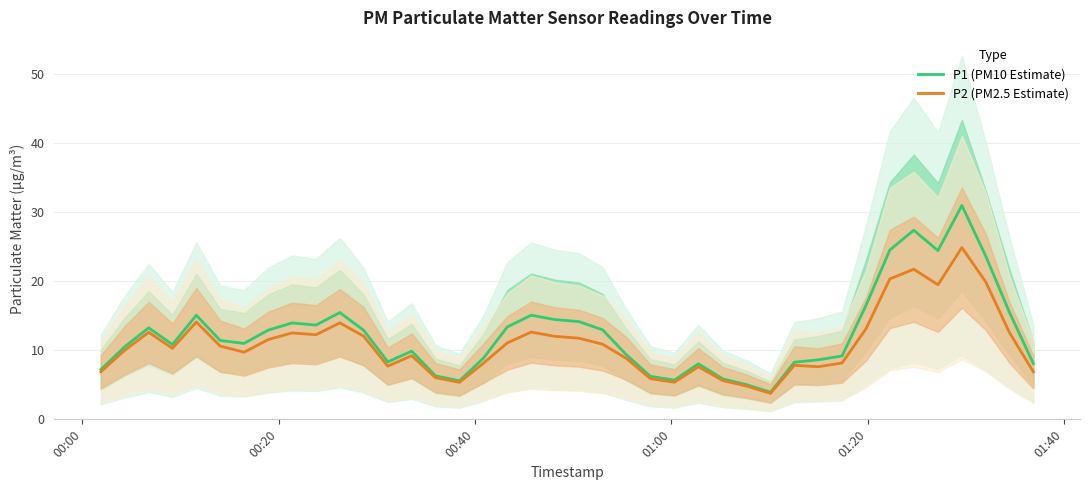

List the series in order of their peak value, highest first.

P1 (PM10 Estimate), P2 (PM2.5 Estimate)